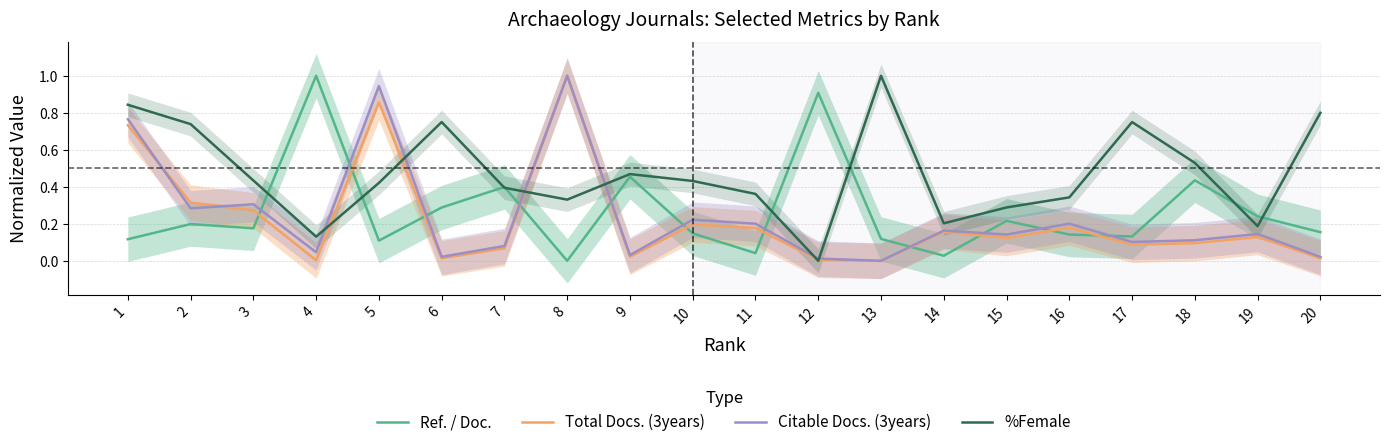

Reading left to right, list all the values displayed in this chart.

Ref. / Doc.: 1=0.1	2=0.2	3=0.2	4=1.0	5=0.1	6=0.3	7=0.4	8=0.0	9=0.5	10=0.1	11=0.0	12=0.9	13=0.1	14=0.0	15=0.2	16=0.1	17=0.1	18=0.4	19=0.2	20=0.2
Total Docs. (3years): 1=0.7	2=0.3	3=0.3	4=0.0	5=0.9	6=0.0	7=0.1	8=1.0	9=0.0	10=0.2	11=0.2	12=0.0	13=0.0	14=0.2	15=0.1	16=0.2	17=0.1	18=0.1	19=0.1	20=0.0
Citable Docs. (3years): 1=0.8	2=0.3	3=0.3	4=0.0	5=0.9	6=0.0	7=0.1	8=1.0	9=0.0	10=0.2	11=0.2	12=0.0	13=0.0	14=0.2	15=0.1	16=0.2	17=0.1	18=0.1	19=0.1	20=0.0
%Female: 1=0.8	2=0.7	3=0.4	4=0.1	5=0.4	6=0.7	7=0.4	8=0.3	9=0.5	10=0.4	11=0.4	12=0.0	13=1.0	14=0.2	15=0.3	16=0.3	17=0.7	18=0.5	19=0.2	20=0.8